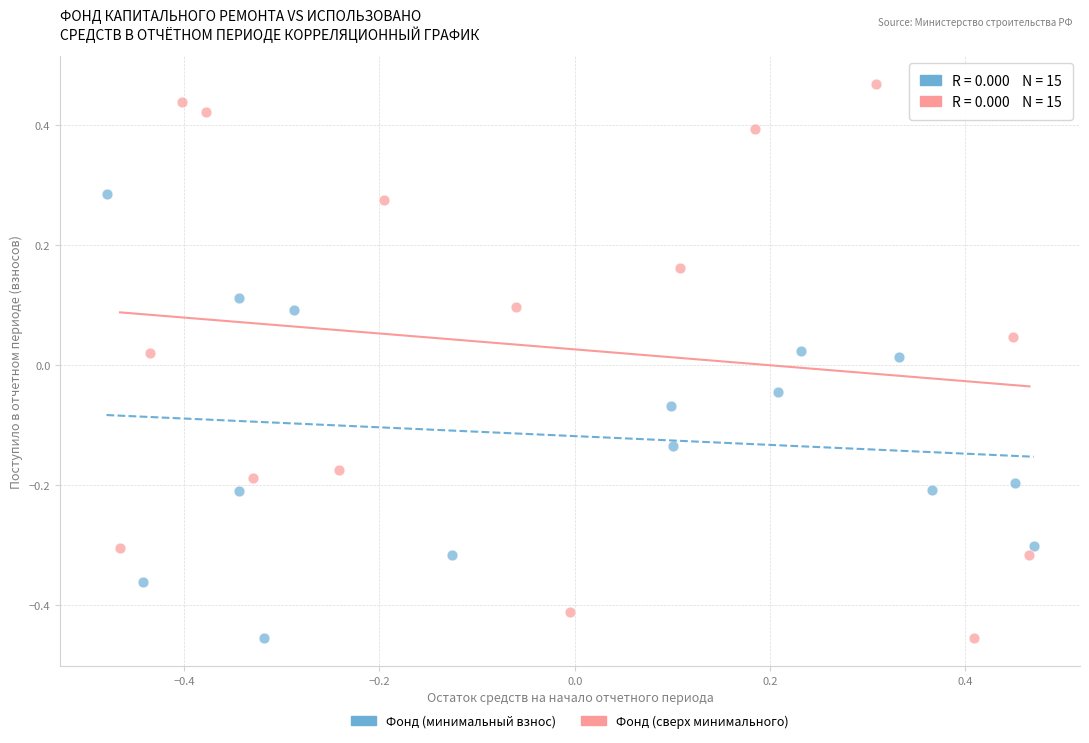

Which series has the largest Y range (max minus min)?

Фонд (сверх минимального)